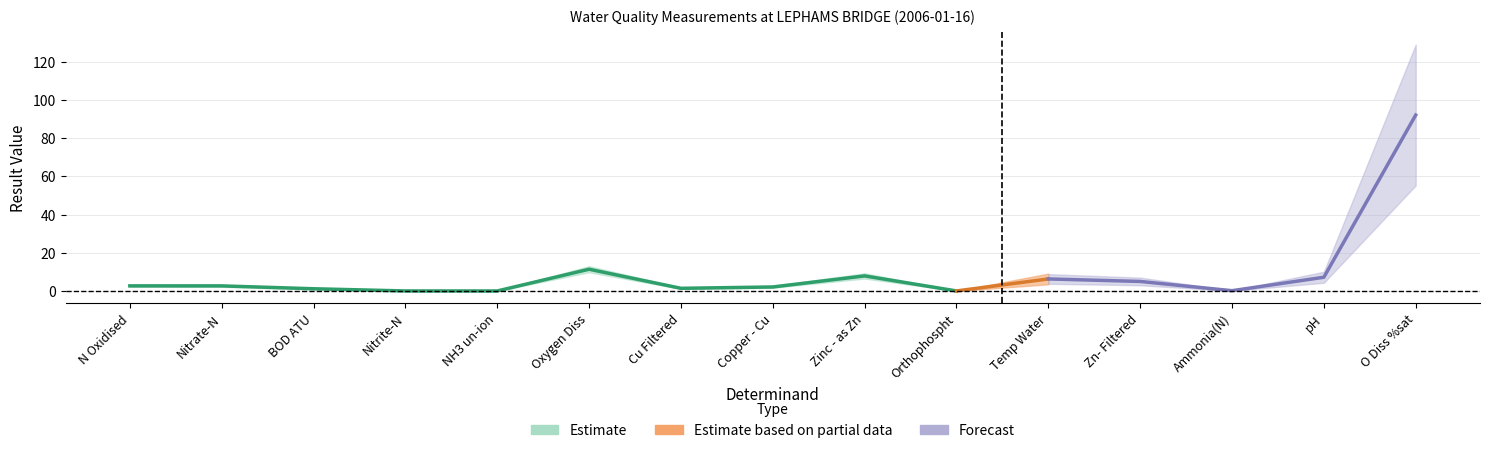

Where does the data first go above 2?

N Oxidised